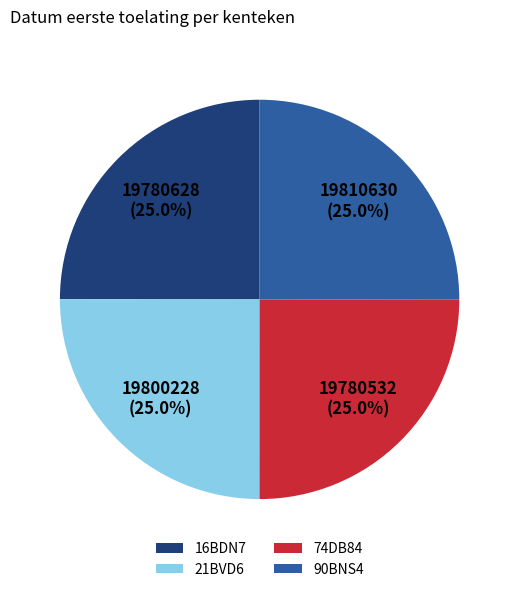

To the nearest percent, what portion does 90BNS4 represent?

25%